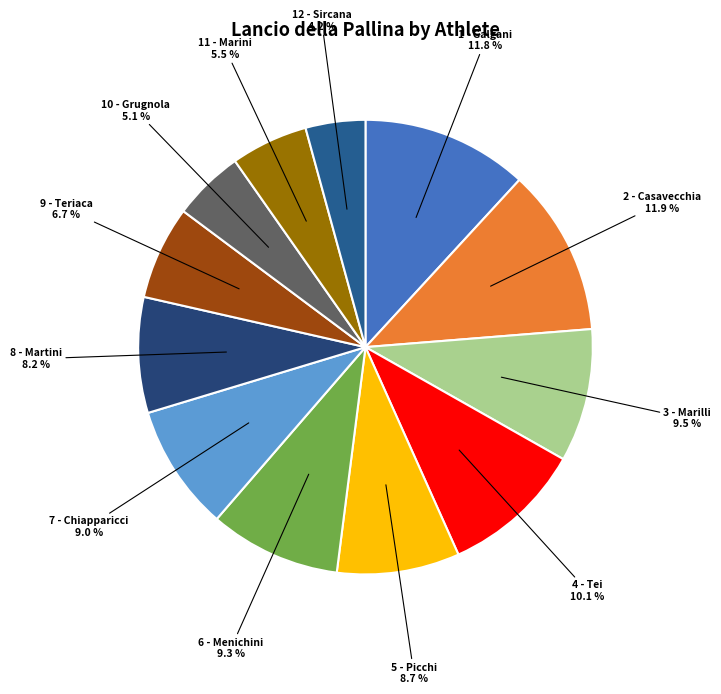

To the nearest percent, what is the average slice percentage?

8%